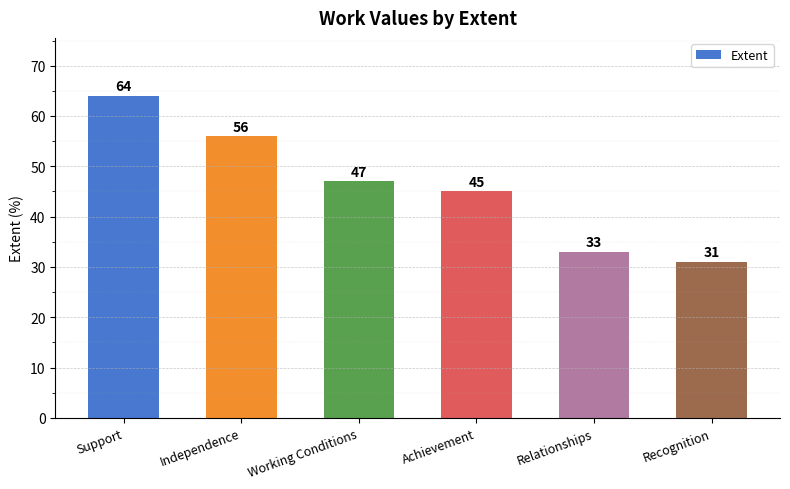

What is the sum of the values at Recognition and Achievement?

76